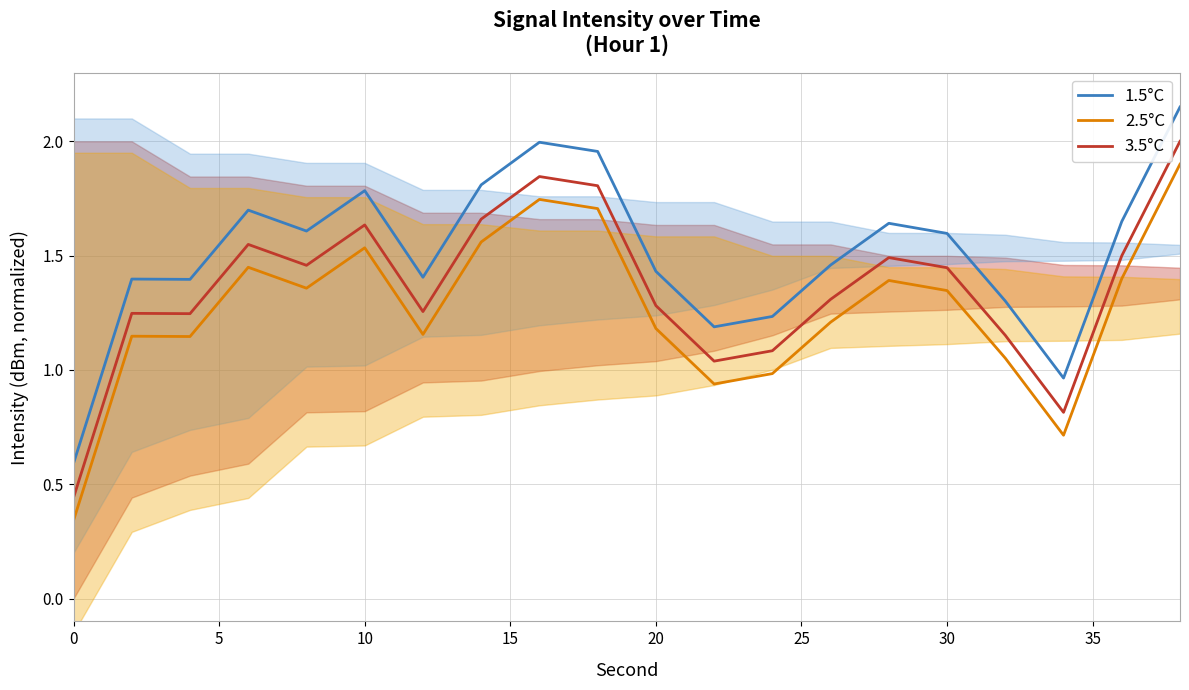

What is the lowest value of the 1.5°C series?

0.6